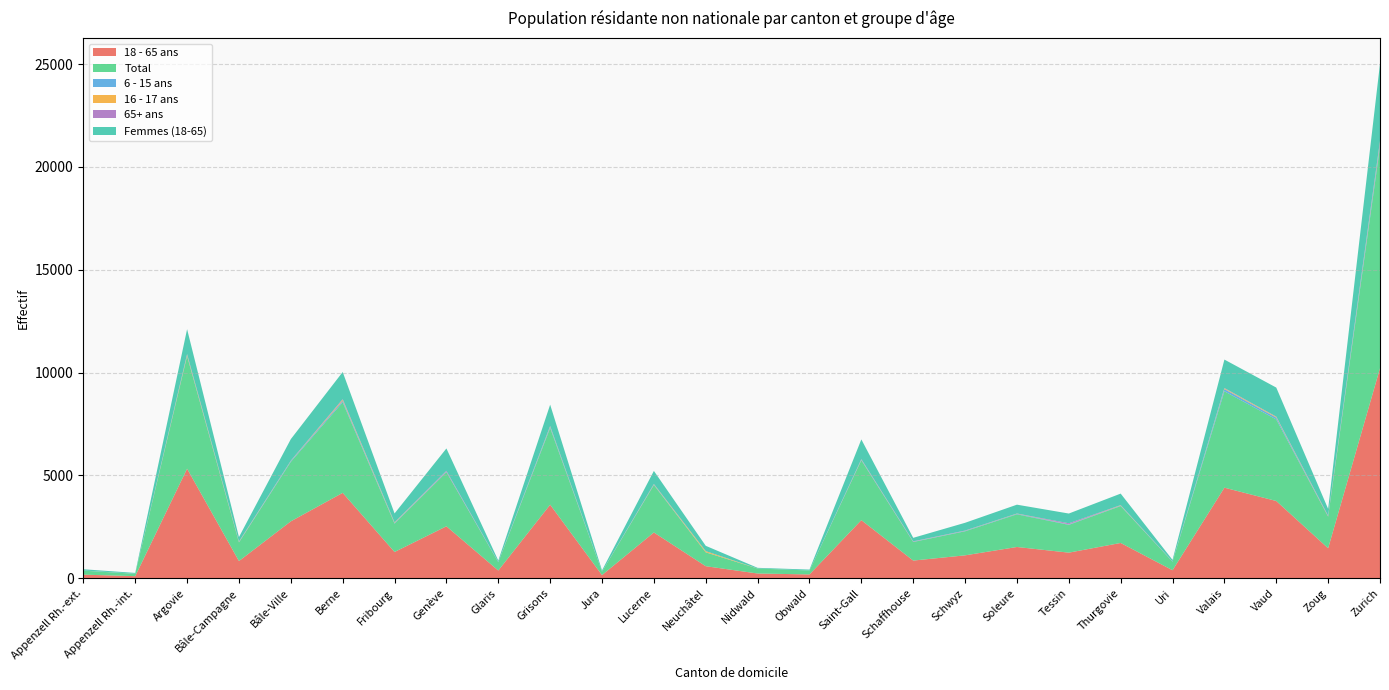

Reading right to left, extract all data points from this chart.

18 - 65 ans: Zurich=10214	Zoug=1464	Vaud=3761	Valais=4408	Uri=395	Thurgovie=1721	Tessin=1250	Soleure=1525	Schwyz=1119	Schaffhouse=865	Saint-Gall=2830	Obwald=191	Nidwald=236	Neuchâtel=591	Lucerne=2231	Jura=159	Grisons=3581	Glaris=381	Genève=2531	Fribourg=1282	Berne=4157	Bâle-Ville=2772	Bâle-Campagne=841	Argovie=5331	Appenzell Rh.-int.=107	Appenzell Rh.-ext.=181
Total: Zurich=10760	Zoug=1535	Vaud=3964	Valais=4686	Uri=415	Thurgovie=1793	Tessin=1351	Soleure=1587	Schwyz=1169	Schaffhouse=903	Saint-Gall=2909	Obwald=191	Nidwald=242	Neuchâtel=672	Lucerne=2305	Jura=164	Grisons=3728	Glaris=404	Genève=2633	Fribourg=1376	Berne=4399	Bâle-Ville=2892	Bâle-Campagne=905	Argovie=5473	Appenzell Rh.-int.=115	Appenzell Rh.-ext.=193
6 - 15 ans: Zurich=148	Zoug=12	Vaud=89	Valais=108	Uri=10	Thurgovie=22	Tessin=21	Soleure=26	Schwyz=18	Schaffhouse=12	Saint-Gall=26	Obwald=0	Nidwald=0	Neuchâtel=6	Lucerne=26	Jura=3	Grisons=58	Glaris=12	Genève=20	Fribourg=34	Berne=72	Bâle-Ville=39	Bâle-Campagne=16	Argovie=32	Appenzell Rh.-int.=3	Appenzell Rh.-ext.=6
16 - 17 ans: Zurich=67	Zoug=13	Vaud=34	Valais=35	Uri=2	Thurgovie=16	Tessin=7	Soleure=11	Schwyz=6	Schaffhouse=5	Saint-Gall=12	Obwald=0	Nidwald=1	Neuchâtel=52	Lucerne=17	Jura=0	Grisons=26	Glaris=1	Genève=5	Fribourg=27	Berne=50	Bâle-Ville=11	Bâle-Campagne=17	Argovie=43	Appenzell Rh.-int.=2	Appenzell Rh.-ext.=1
65+ ans: Zurich=79	Zoug=26	Vaud=14	Valais=17	Uri=3	Thurgovie=9	Tessin=49	Soleure=4	Schwyz=12	Schaffhouse=14	Saint-Gall=20	Obwald=0	Nidwald=1	Neuchâtel=3	Lucerne=11	Jura=1	Grisons=14	Glaris=3	Genève=40	Fribourg=3	Berne=36	Bâle-Ville=9	Bâle-Campagne=11	Argovie=26	Appenzell Rh.-int.=1	Appenzell Rh.-ext.=1
Femmes (18-65): Zurich=3749	Zoug=328	Vaud=1412	Valais=1381	Uri=73	Thurgovie=559	Tessin=473	Soleure=429	Schwyz=377	Schaffhouse=171	Saint-Gall=957	Obwald=45	Nidwald=32	Neuchâtel=258	Lucerne=633	Jura=60	Grisons=1036	Glaris=64	Genève=1086	Fribourg=434	Berne=1317	Bâle-Ville=1045	Bâle-Campagne=218	Argovie=1207	Appenzell Rh.-int.=37	Appenzell Rh.-ext.=61